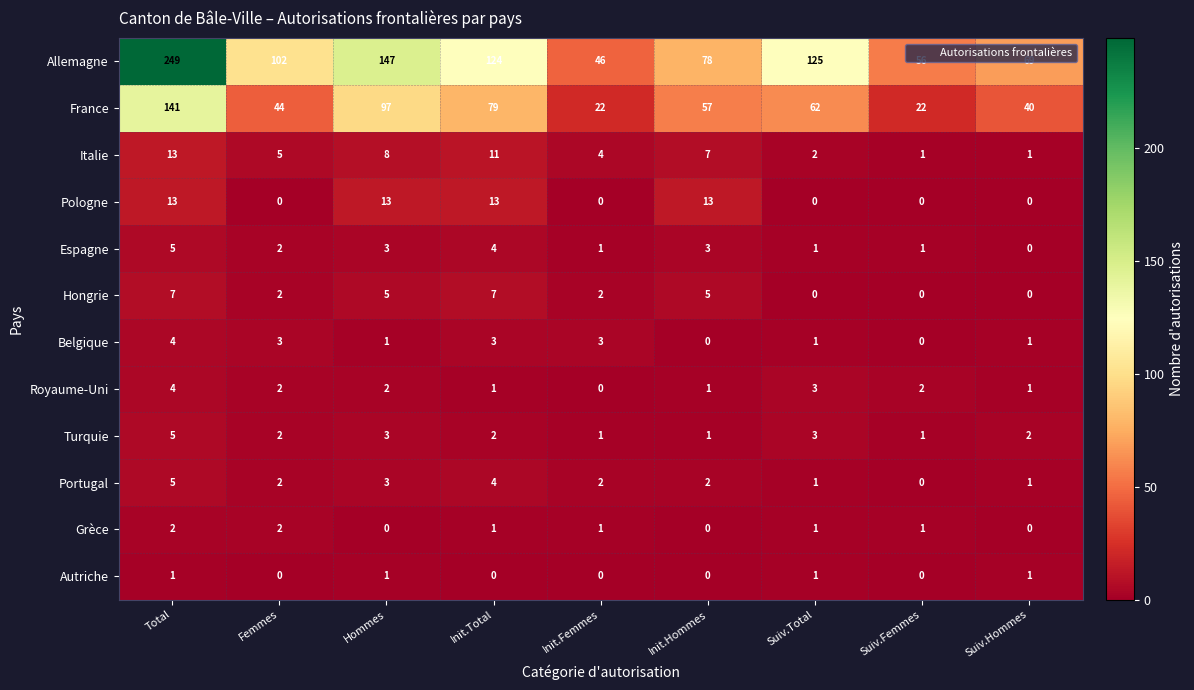

What is the greatest value displayed?

249